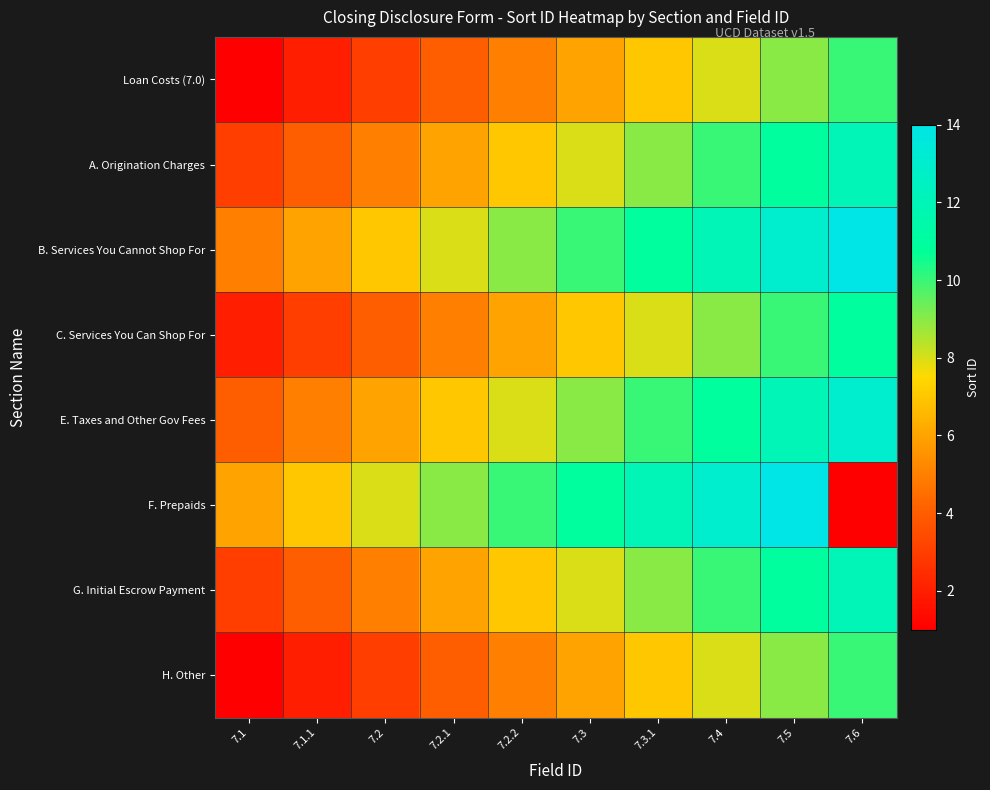

Rank the series at 7.5 from lowest to highest value.

Loan Costs (7.0), H. Other, C. Services You Can Shop For, A. Origination Charges, G. Initial Escrow Payment, E. Taxes and Other Gov Fees, B. Services You Cannot Shop For, F. Prepaids